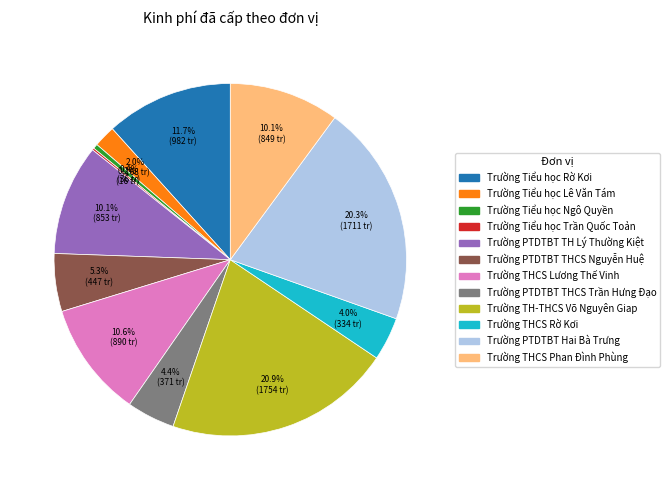

Is Trường Tiểu học Ngô Quyền the majority of the pie?

No